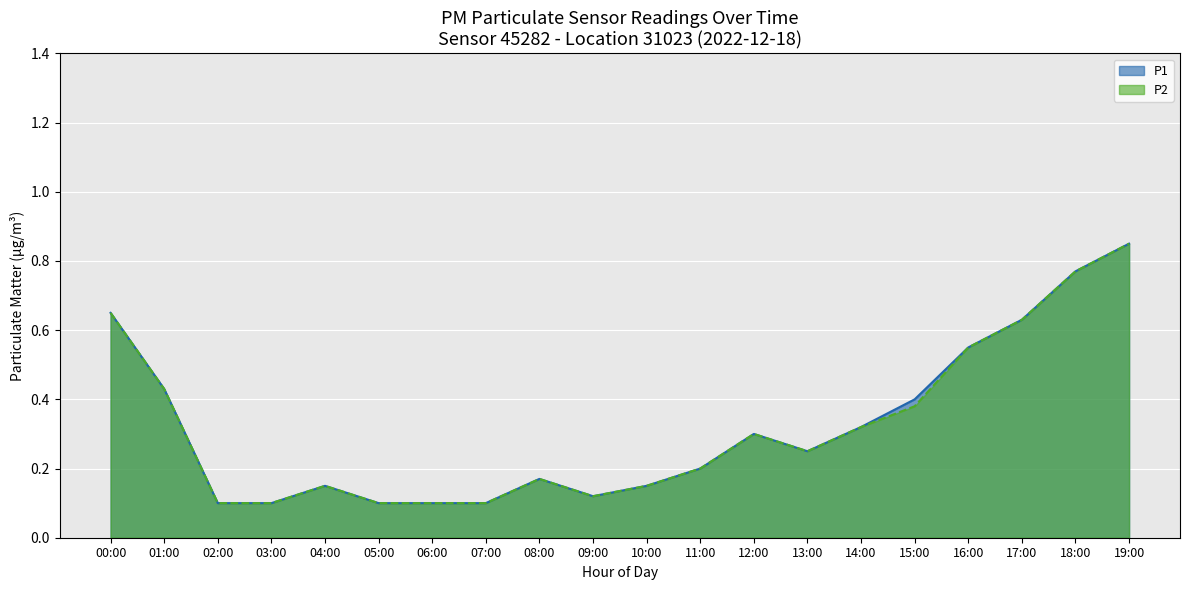

What is the average value of the P1 series?

0.3